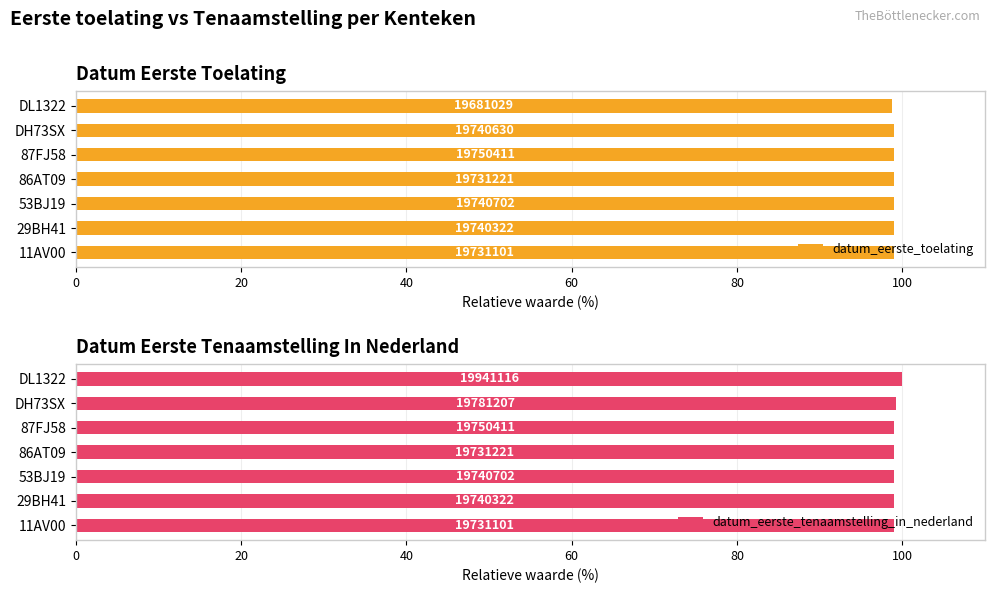

True or false: datum_eerste_toelating has a value of 99.0 at DH73SX.

True